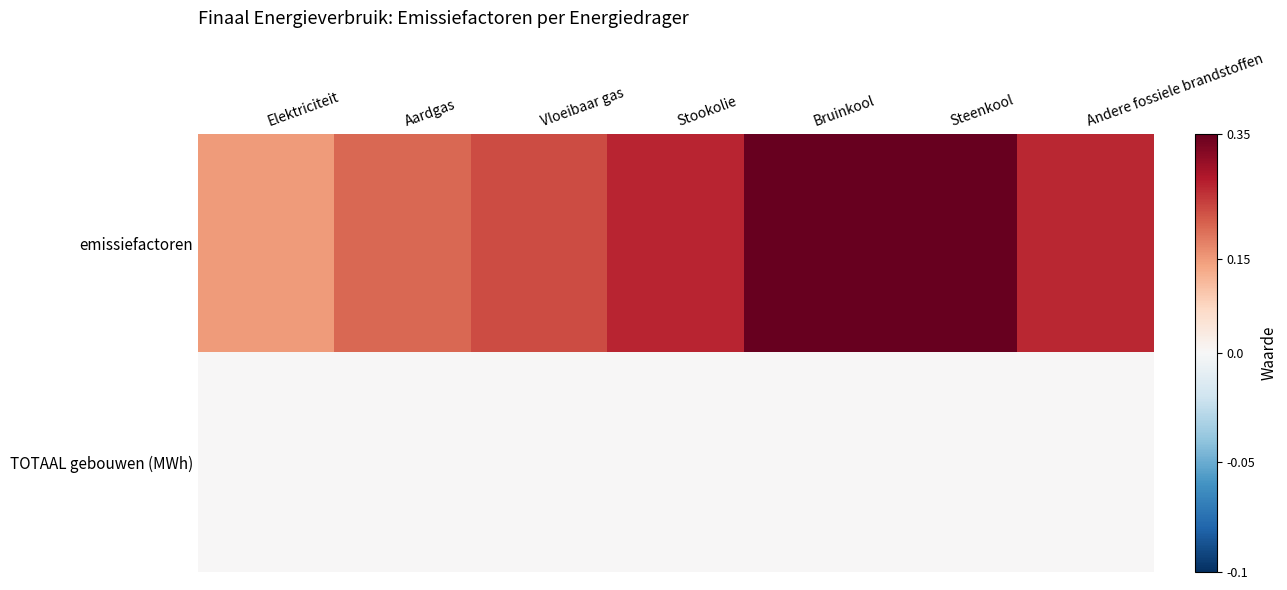

Rank the series at Stookolie from highest to lowest value.

emissiefactoren, TOTAAL gebouwen (MWh)